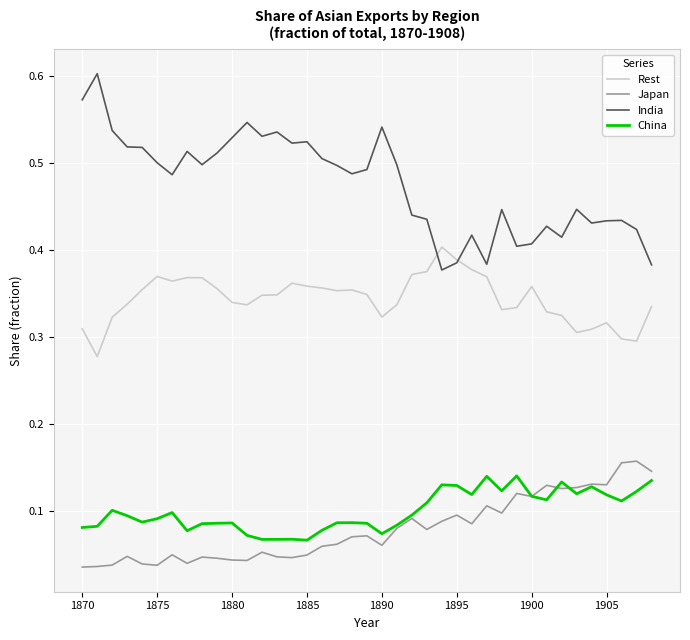

Which series has the largest range (max minus min)?

India